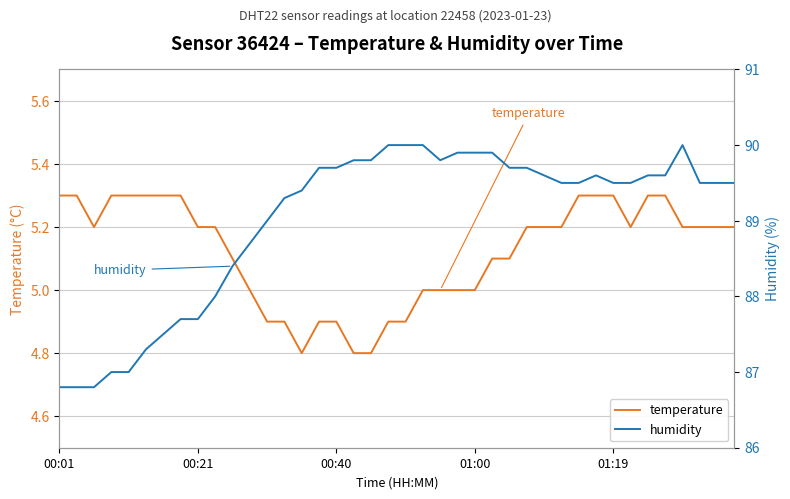

What is the maximum value shown in the chart?

90.0